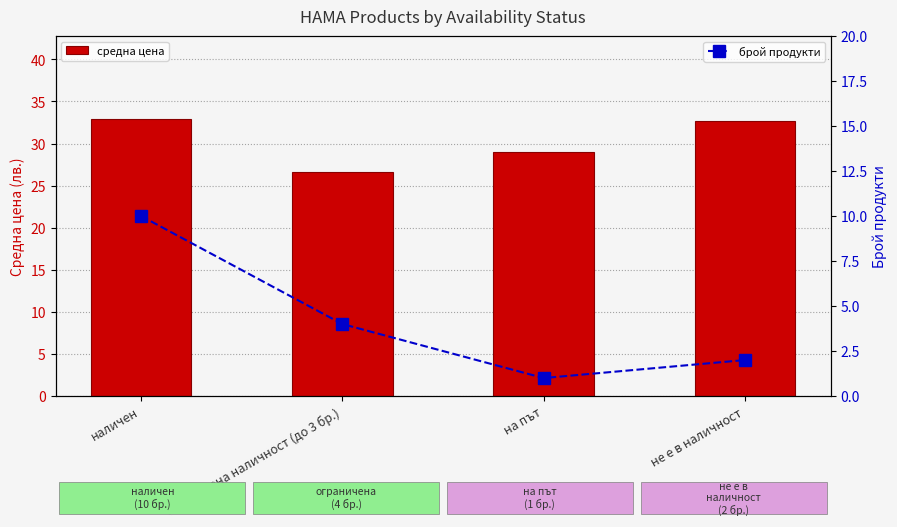

Between наличен and ограничена наличност (до 3 бр.), which is larger?

наличен